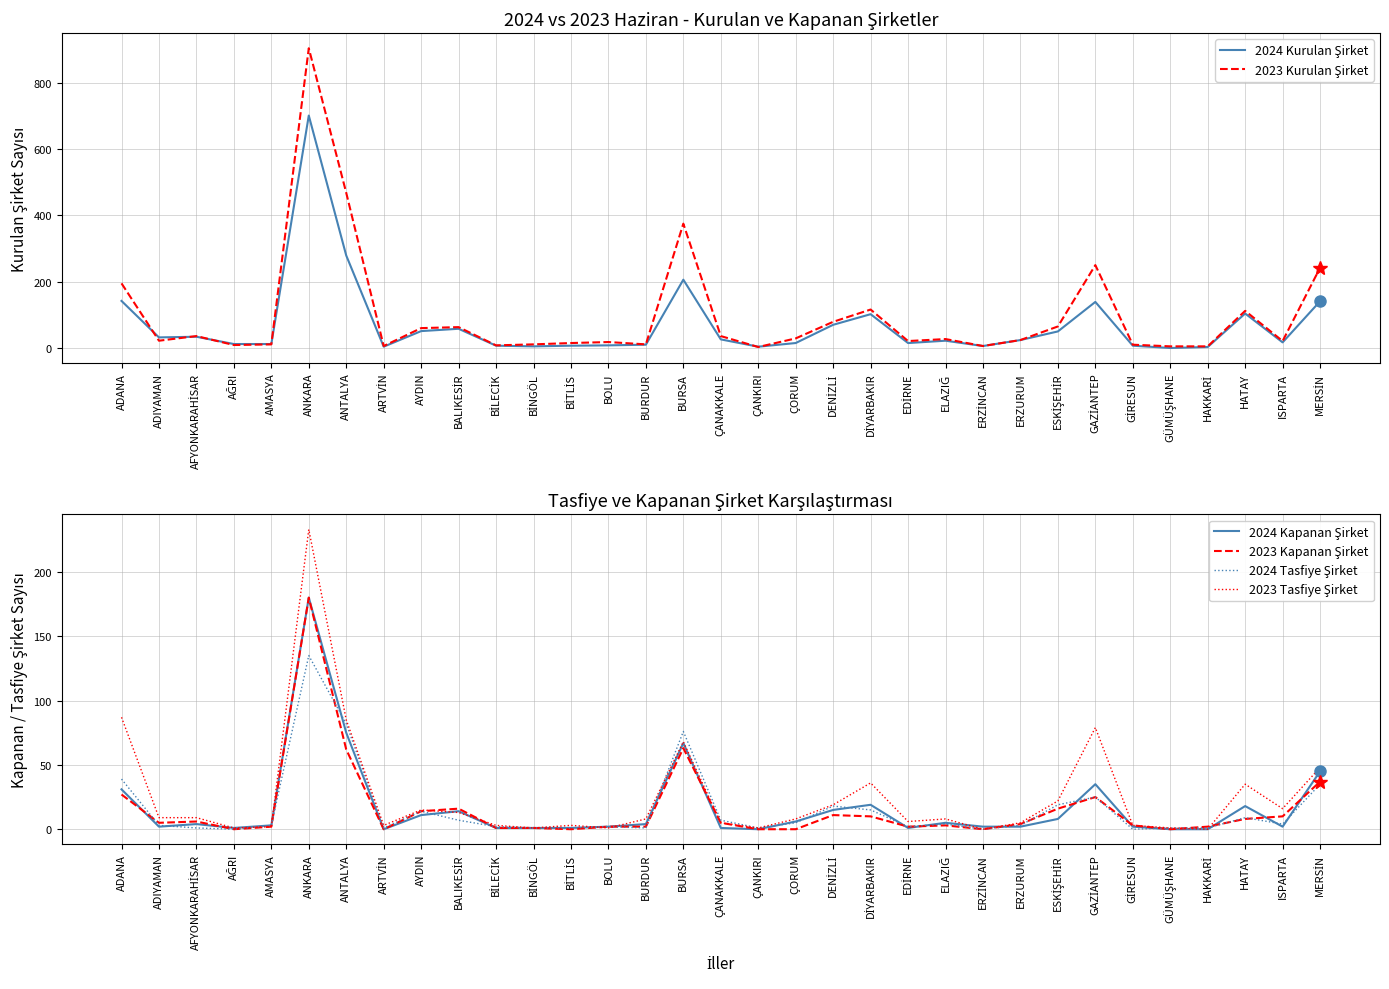

Reading left to right, what are all the values shown in this chart?

2024 Kurulan Şirket: 142	32	34	12	12	701	279	4	51	58	7	5	7	8	10	206	26	4	15	70	102	15	22	6	24	50	139	7	0	3	104	17	141
2023 Kurulan Şirket: 195	22	36	9	11	904	468	6	60	63	8	11	15	18	11	375	36	3	29	79	116	21	27	6	24	65	250	10	5	5	112	21	242
2024 Kapanan Şirket: 31	2	4	1	3	180	75	0	11	14	1	1	1	2	4	67	1	0	6	15	19	1	5	2	2	8	35	2	0	0	18	2	45
2023 Kapanan Şirket: 27	5	6	0	2	180	62	0	14	16	1	1	0	2	2	63	5	0	0	11	10	2	3	0	4	16	25	3	0	2	8	10	37
2024 Tasfiye Şirket: 39	3	1	0	3	135	82	1	14	7	2	1	1	2	1	76	7	1	5	18	15	2	4	0	3	19	25	0	1	1	9	4	35
2023 Tasfiye Şirket: 87	9	9	1	2	233	85	3	15	13	3	1	3	1	8	68	5	1	8	19	36	6	8	0	5	22	79	3	1	0	35	16	48